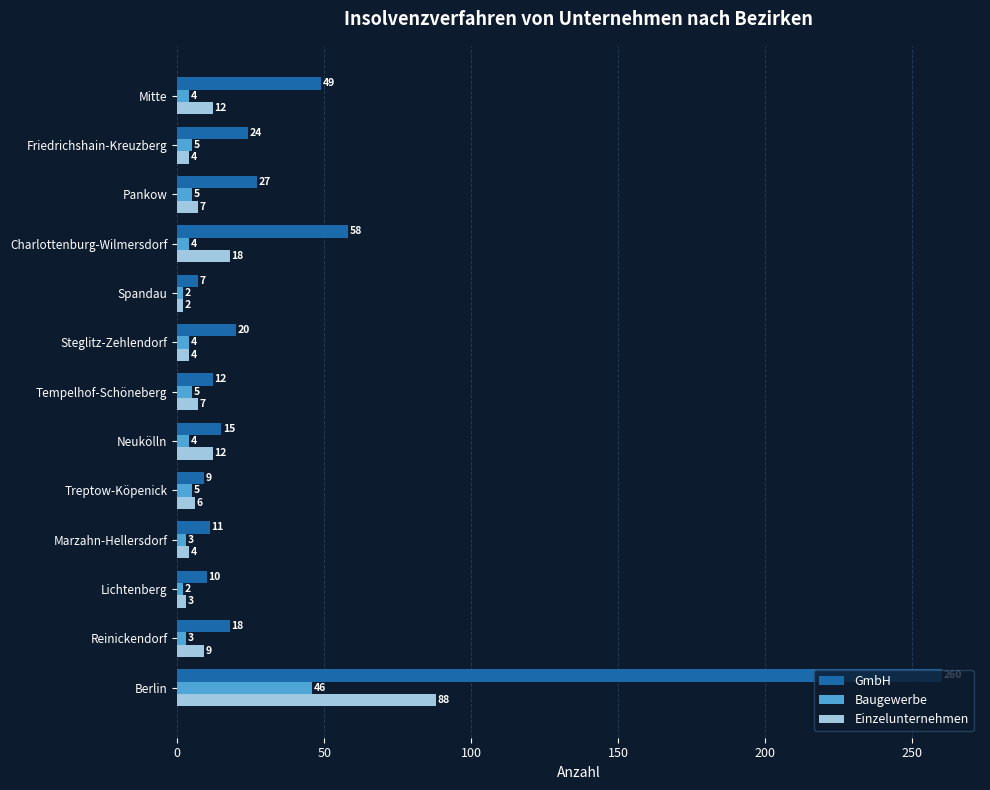

What is the greatest value displayed?

260